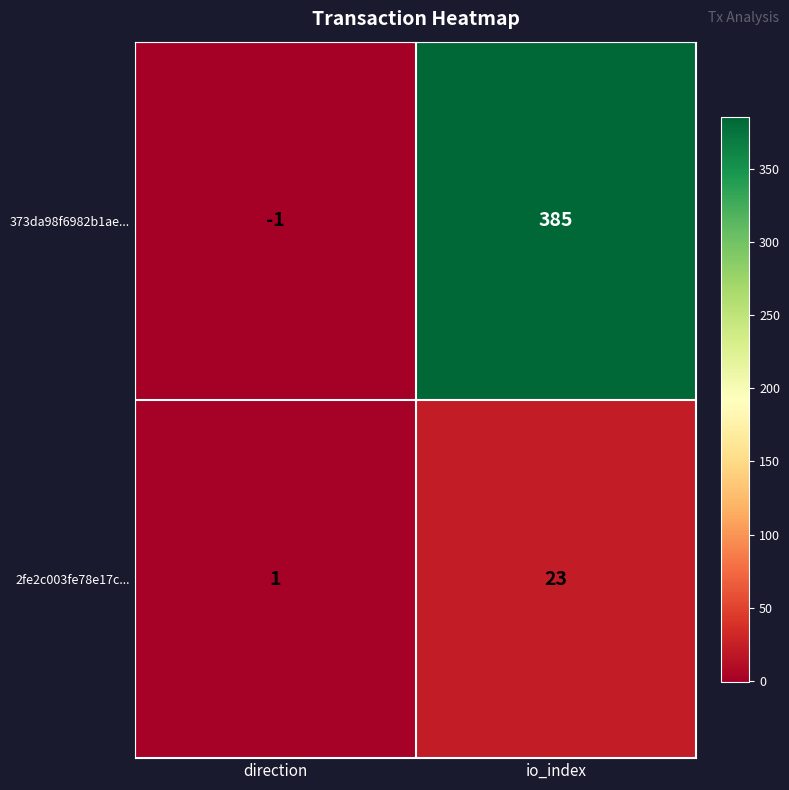

Which series has the widest spread of values?

373da98f6982b1ae...